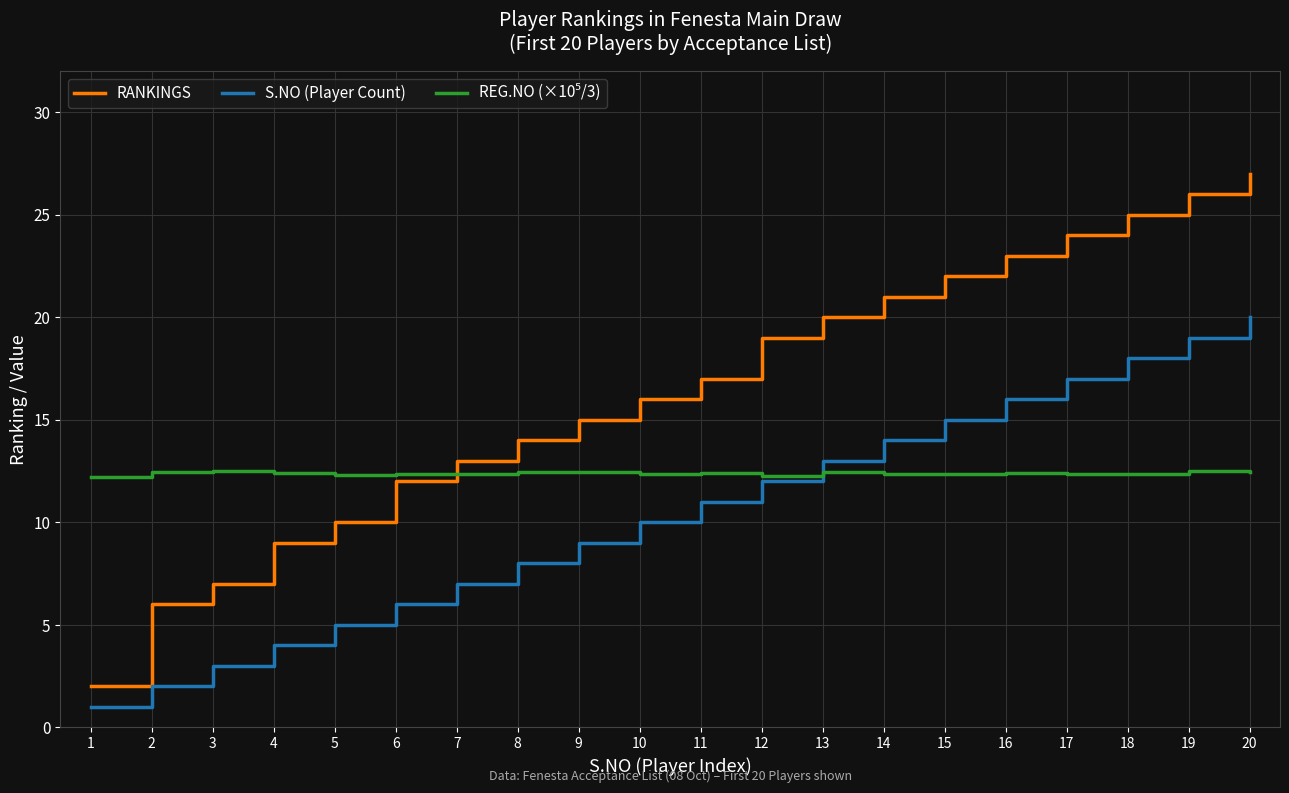

Between 3 and 5, which series saw the biggest shift?

RANKINGS